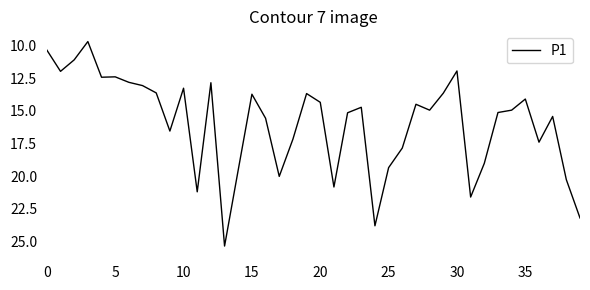

What is the minimum value shown in the chart?

9.7